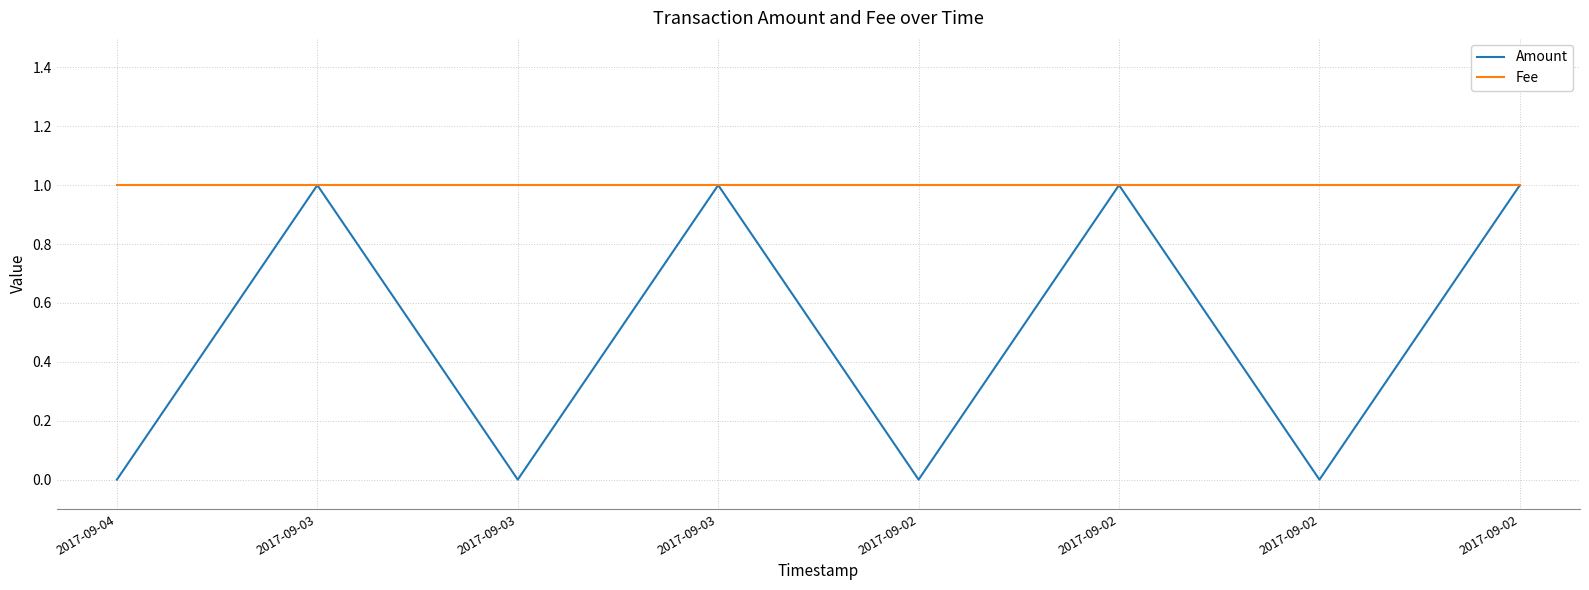

Does the chart have visible grid lines?

Yes